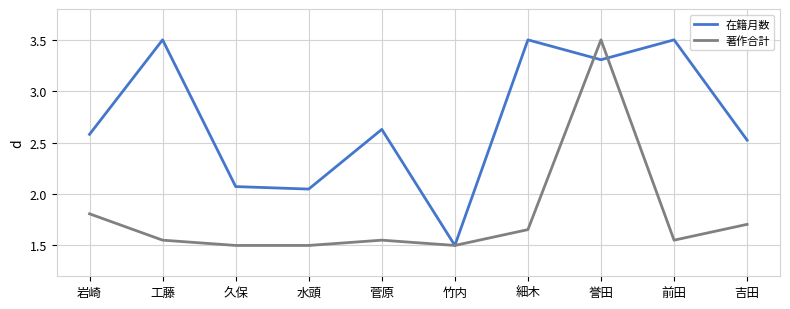

What is the maximum value for 著作合計?

3.5